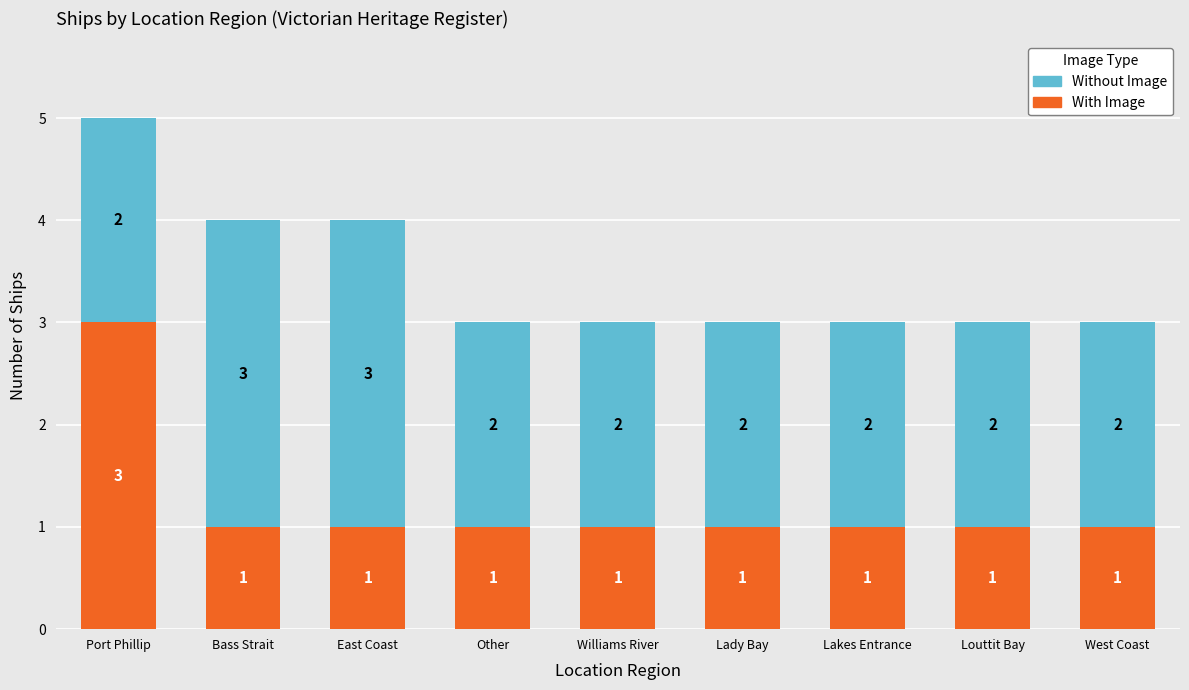

What is the sum of all With Image values?

11